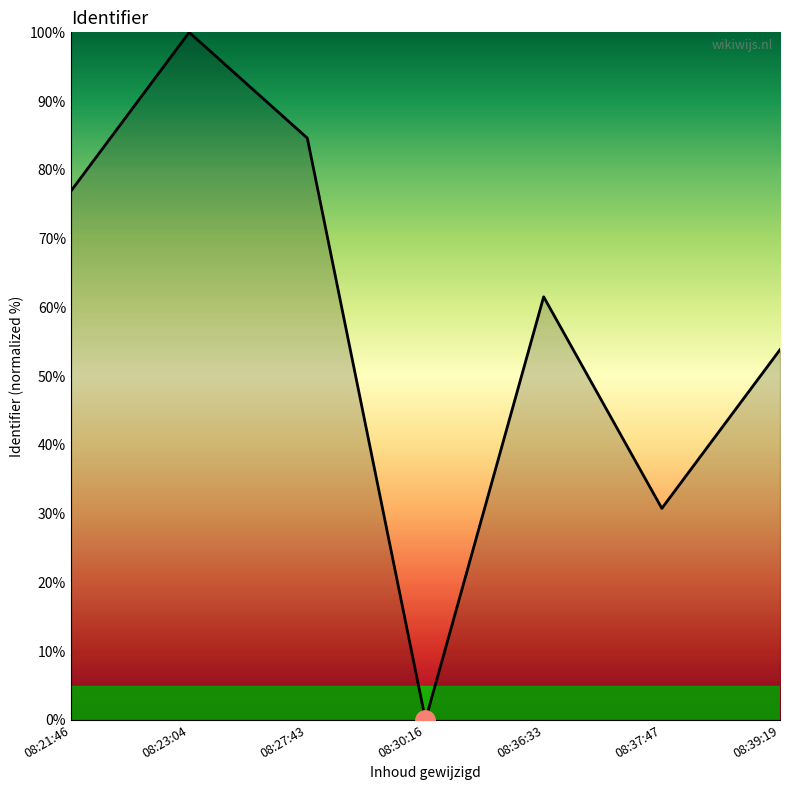

What is the change in value from 08:23:04 to 08:39:19?

-46.2